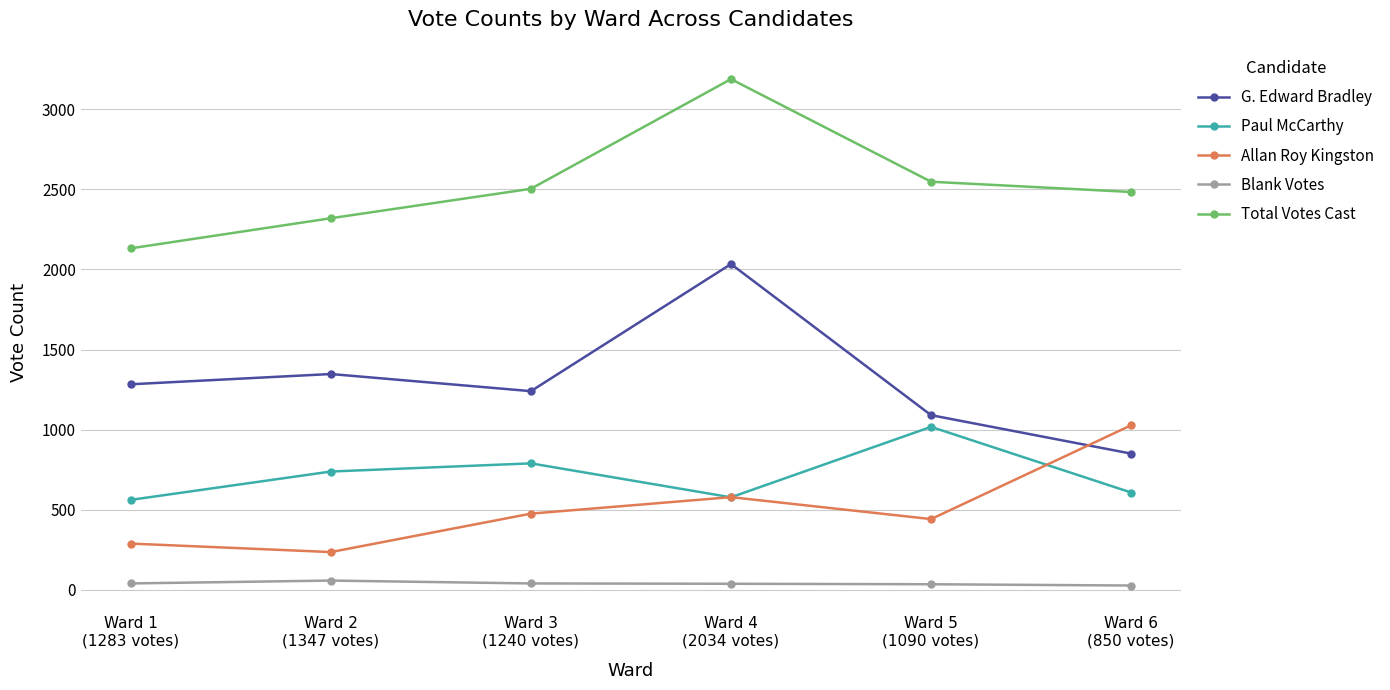

How many distinct data groups are displayed?

5